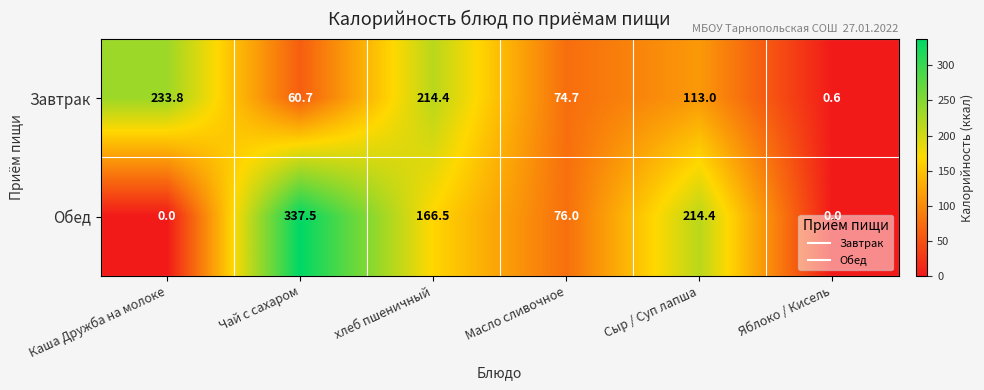

Which series has the widest spread of values?

Обед